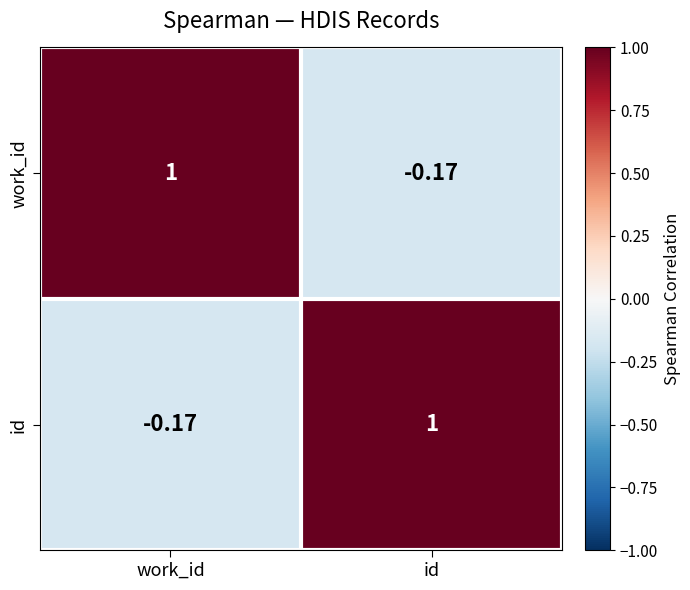

At which label is id closest to 0?

work_id